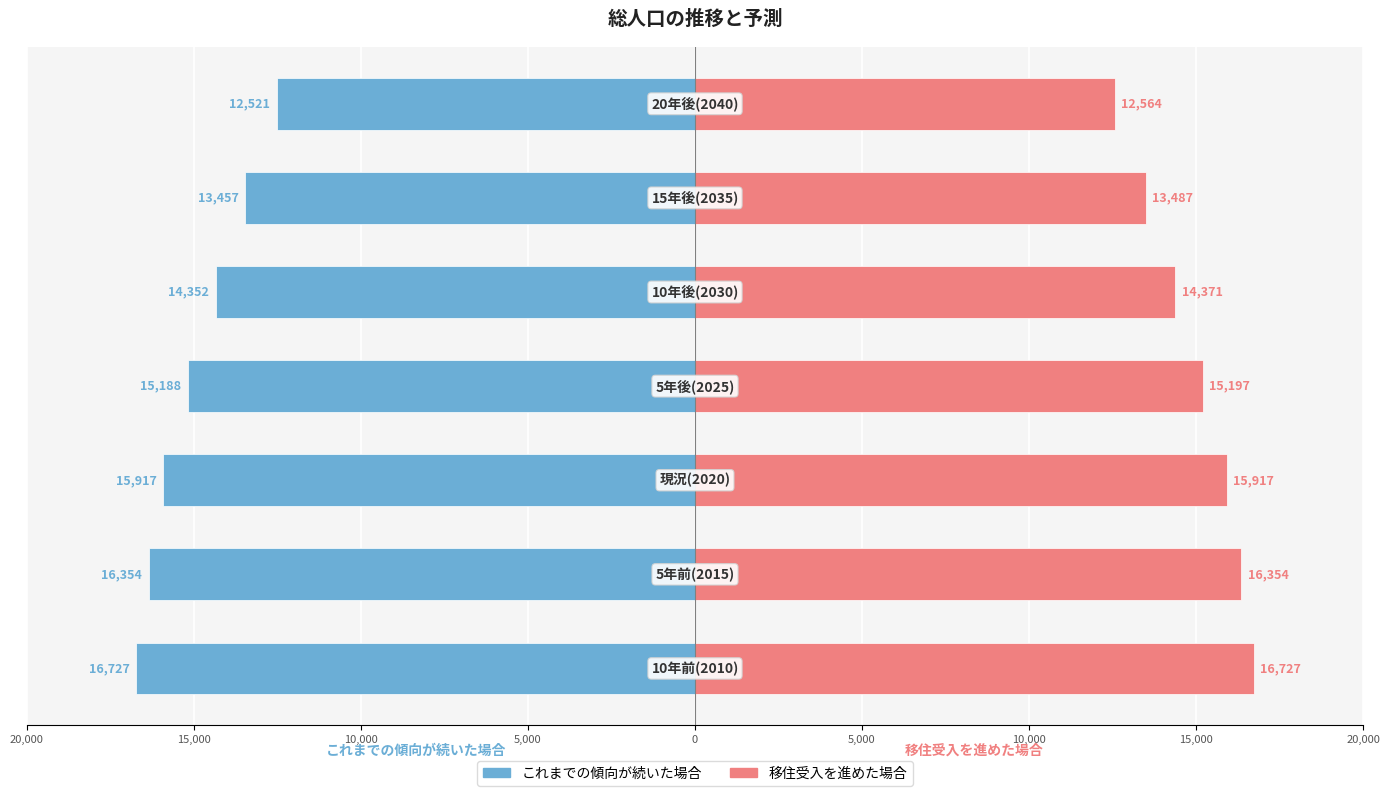

What is the minimum value shown in the chart?

-16727